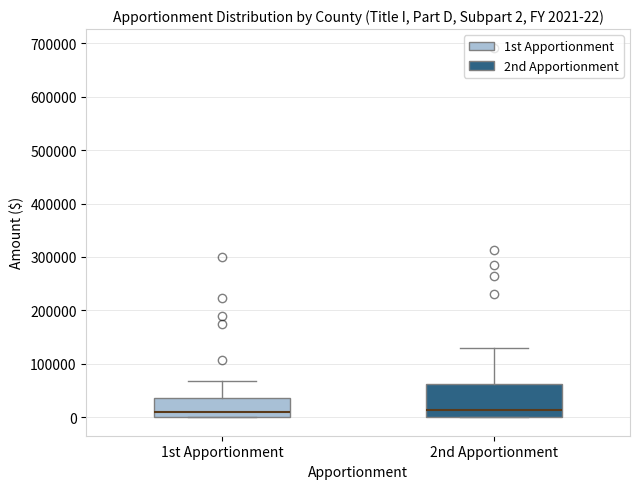

Which box is the tallest, from its lower edge to its upper edge?

2nd Apportionment